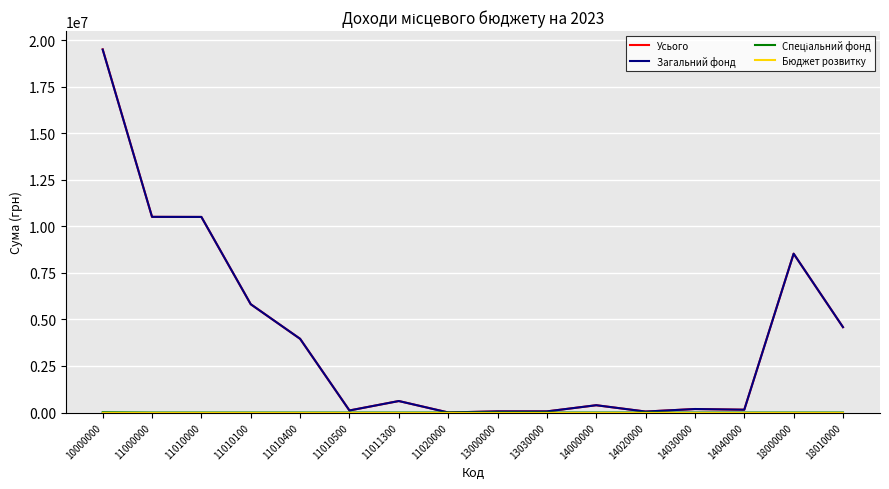

Is this an area chart (filled region under the line)?

No